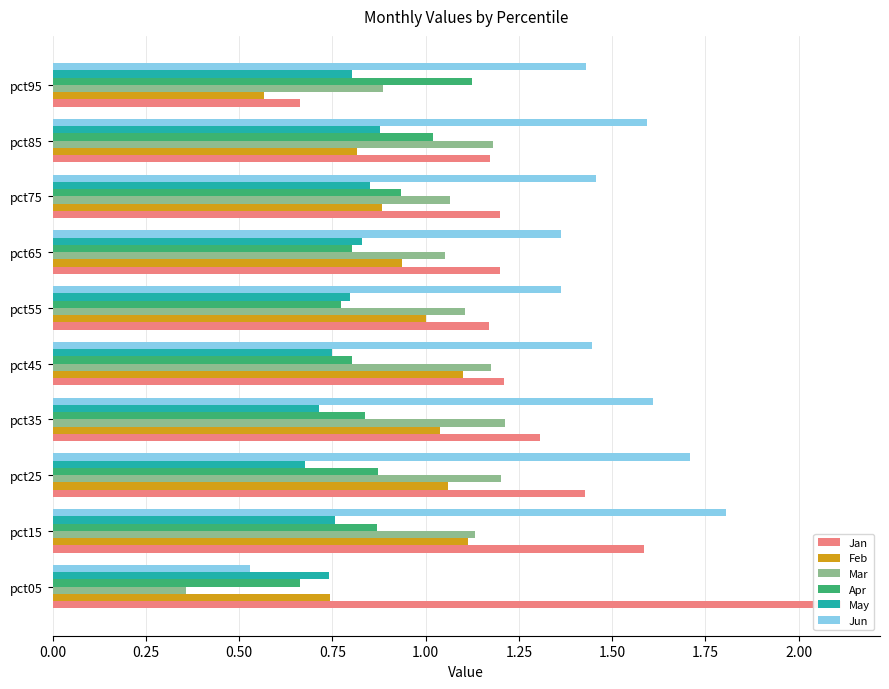

What is the minimum value shown in the chart?

0.4